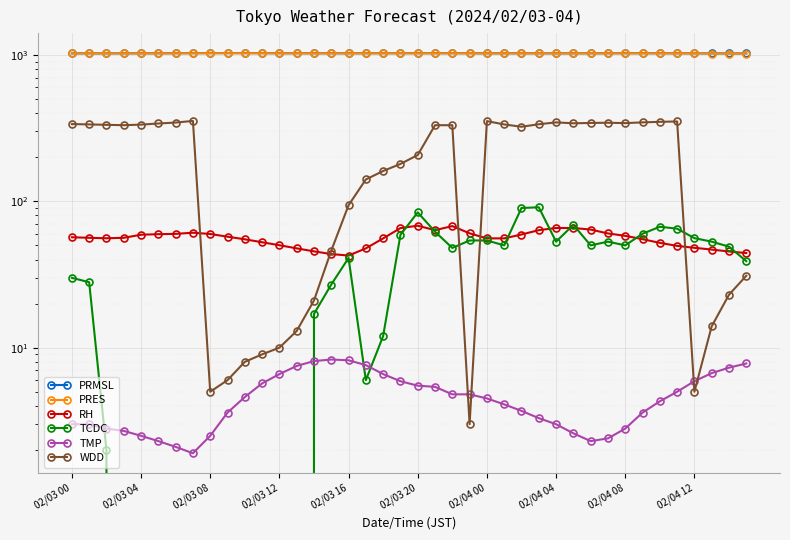

In RH, how many points are lower than both neighbors (excluding endpoints)?

3